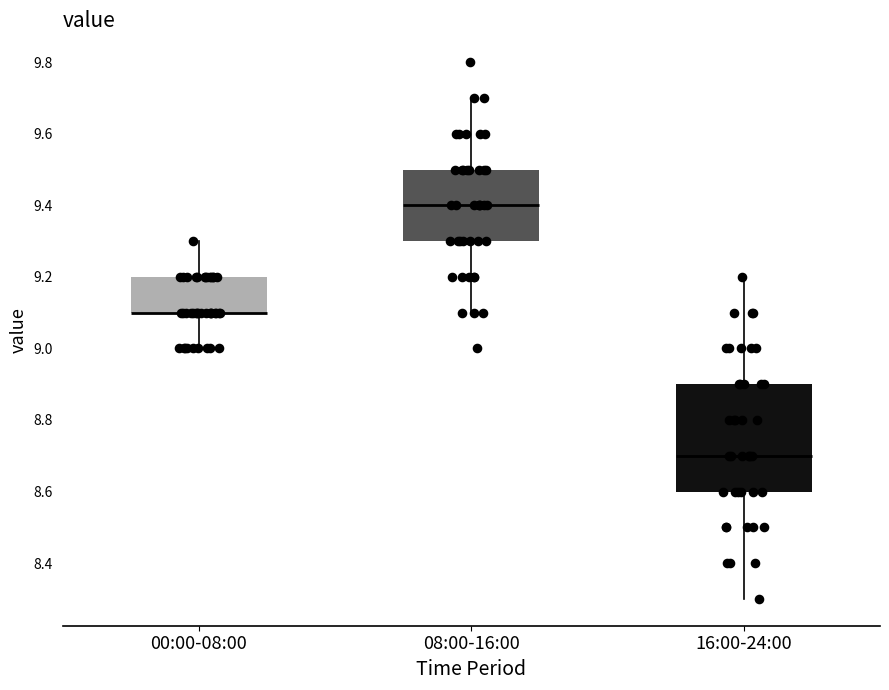

Comparing the boxes themselves (not the whiskers), which one is the tallest?

16:00-24:00